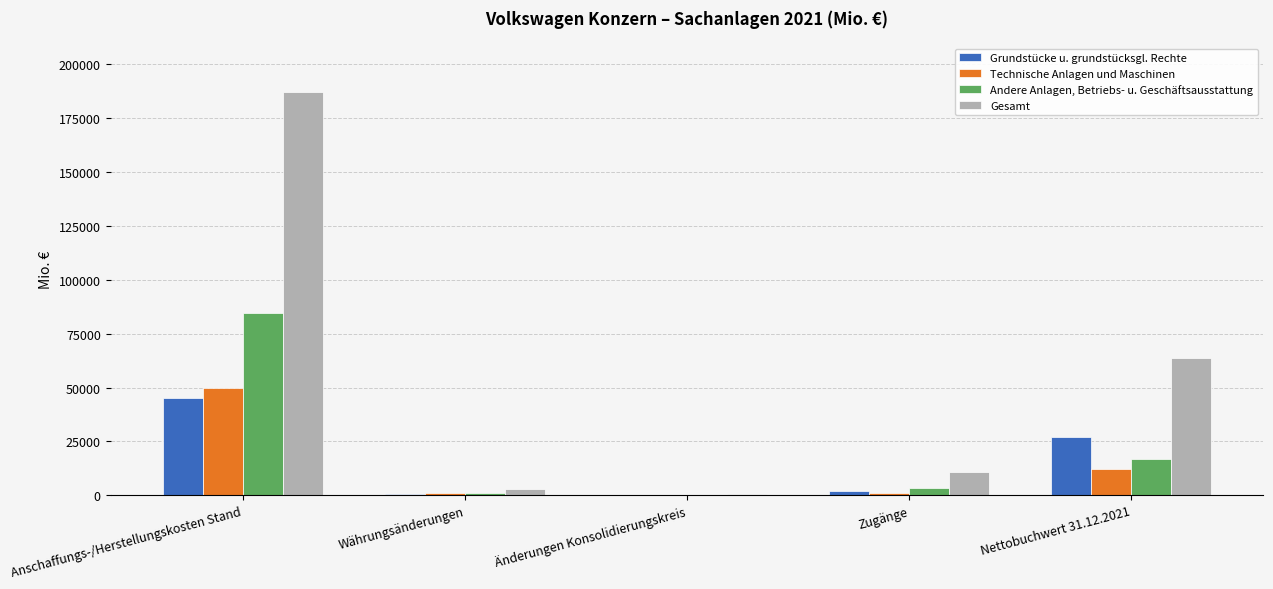

What is the total value across all series at Anschaffungs-/Herstellungskosten Stand?

366491